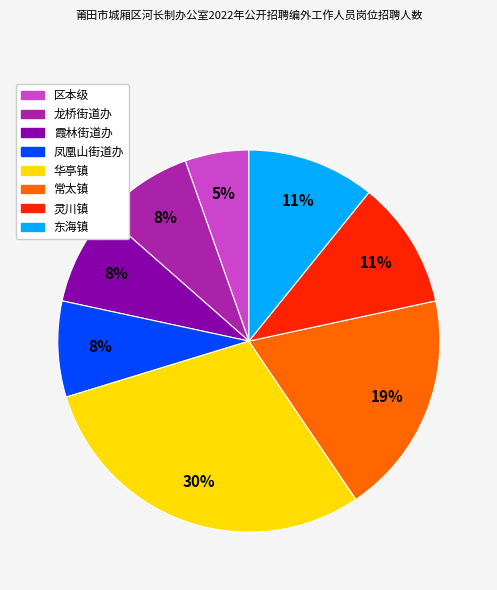

The 灵川镇 slice represents 11% of the pie. True or false?

True